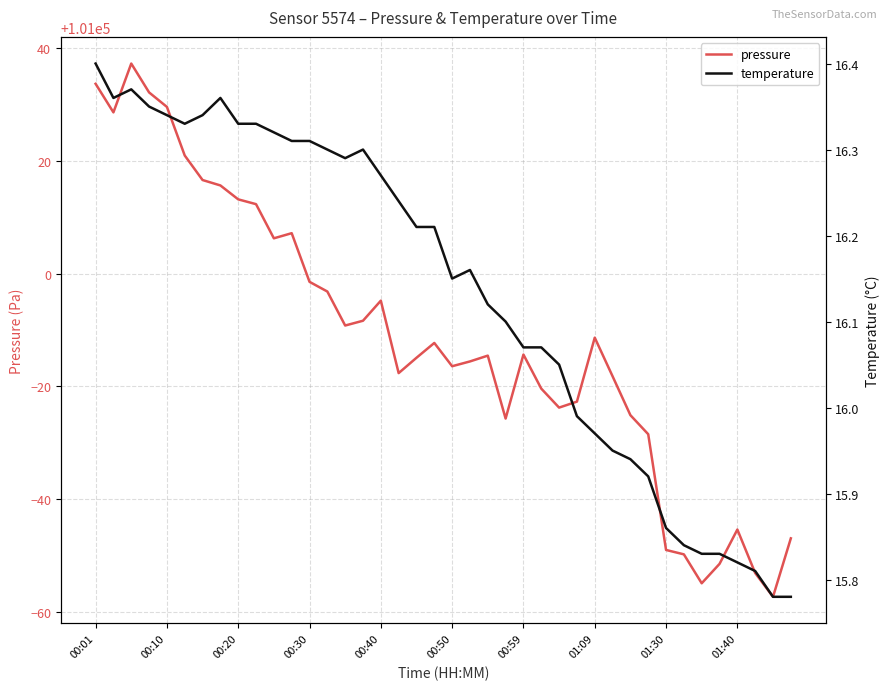

What is the sum of all pressure values?

4039536.3